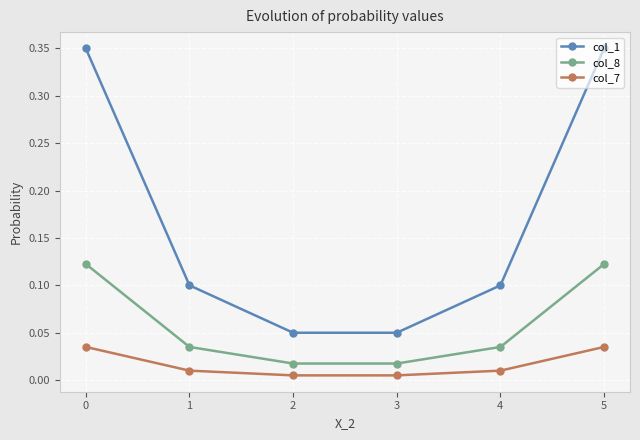

Which has a higher value, 1 or 2?

1